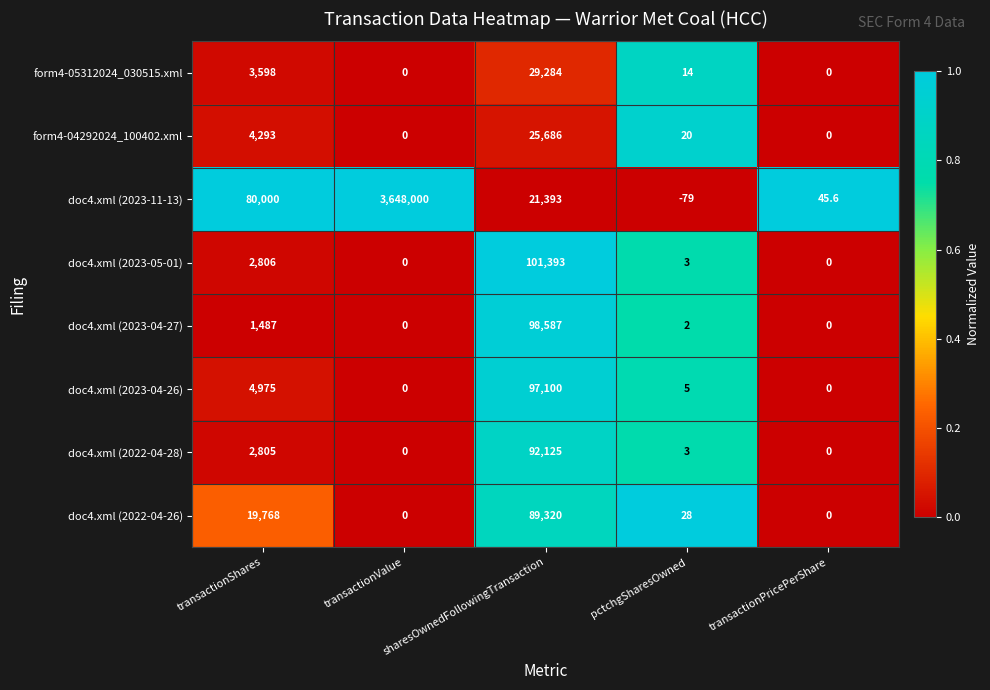

The doc4.xml (2023-04-27) series shows 1487.0 at transactionShares. True or false?

True